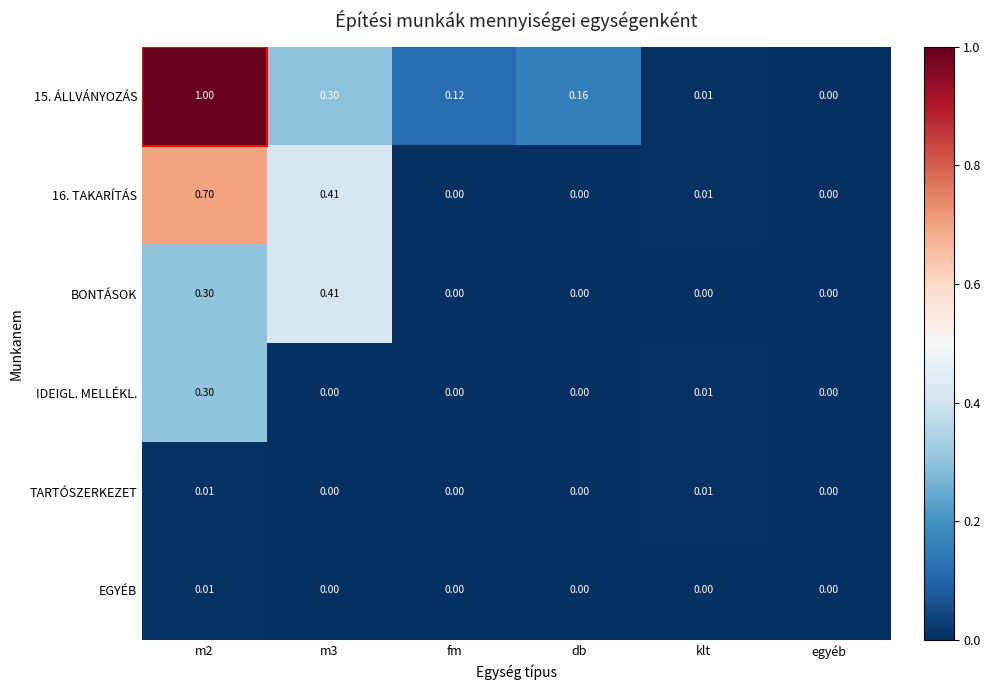

At which category does the chart reach its peak across all series?

m2